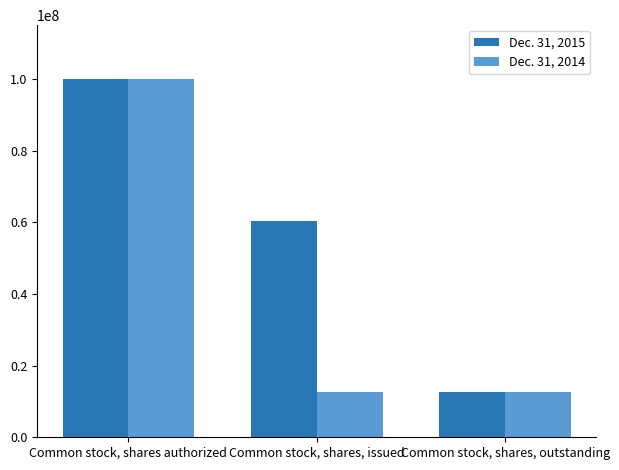

Between Common stock, shares, issued and Common stock, shares, outstanding, which series saw the biggest shift?

Dec. 31, 2015